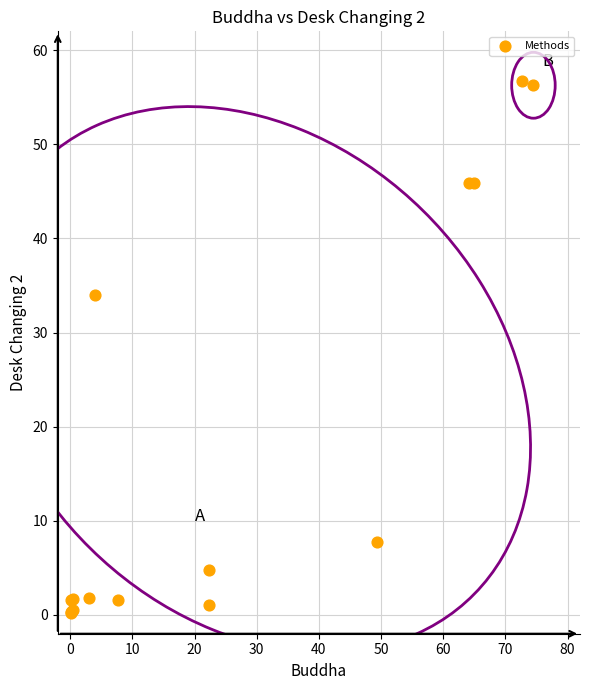

What Y value in the scatter plot is closest to 28?

34.0